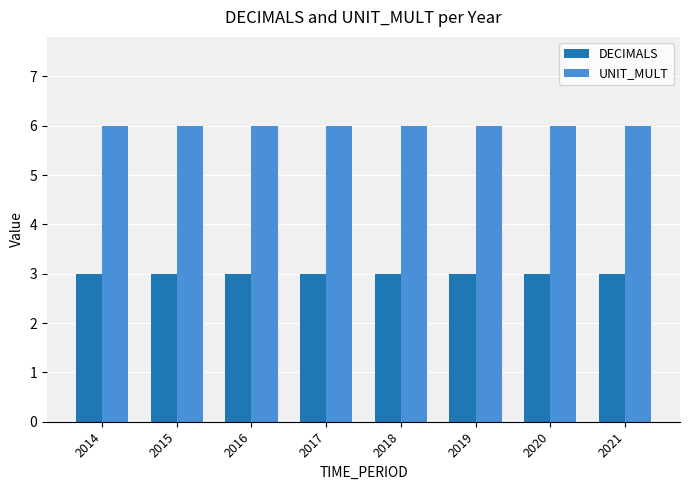

At how many categories does at least one series exceed 5?

8